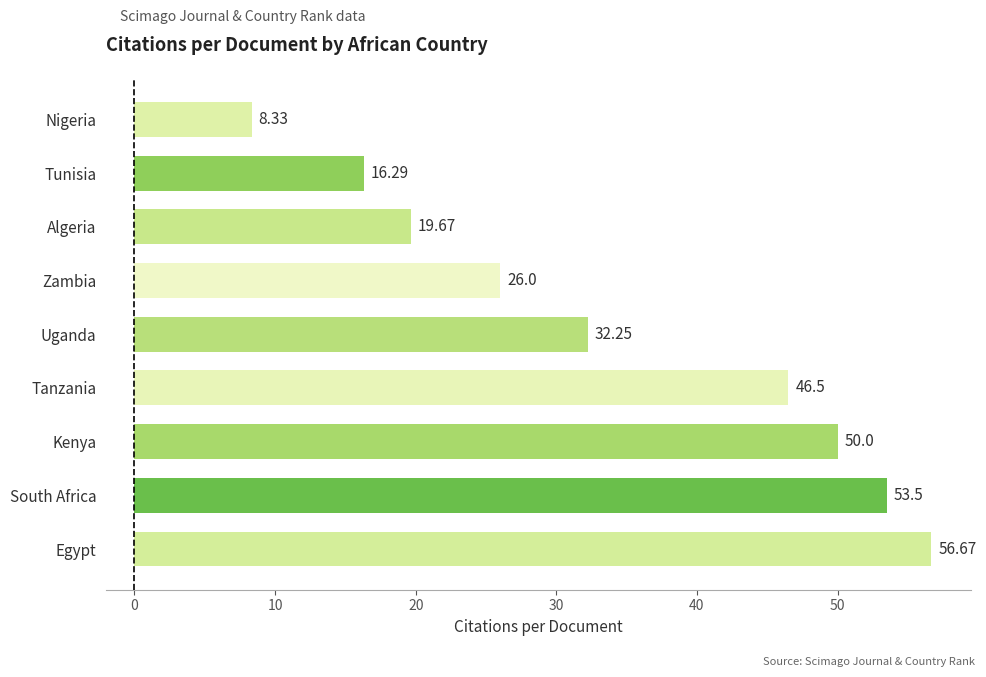

Which label corresponds to the smallest value in the chart?

Nigeria